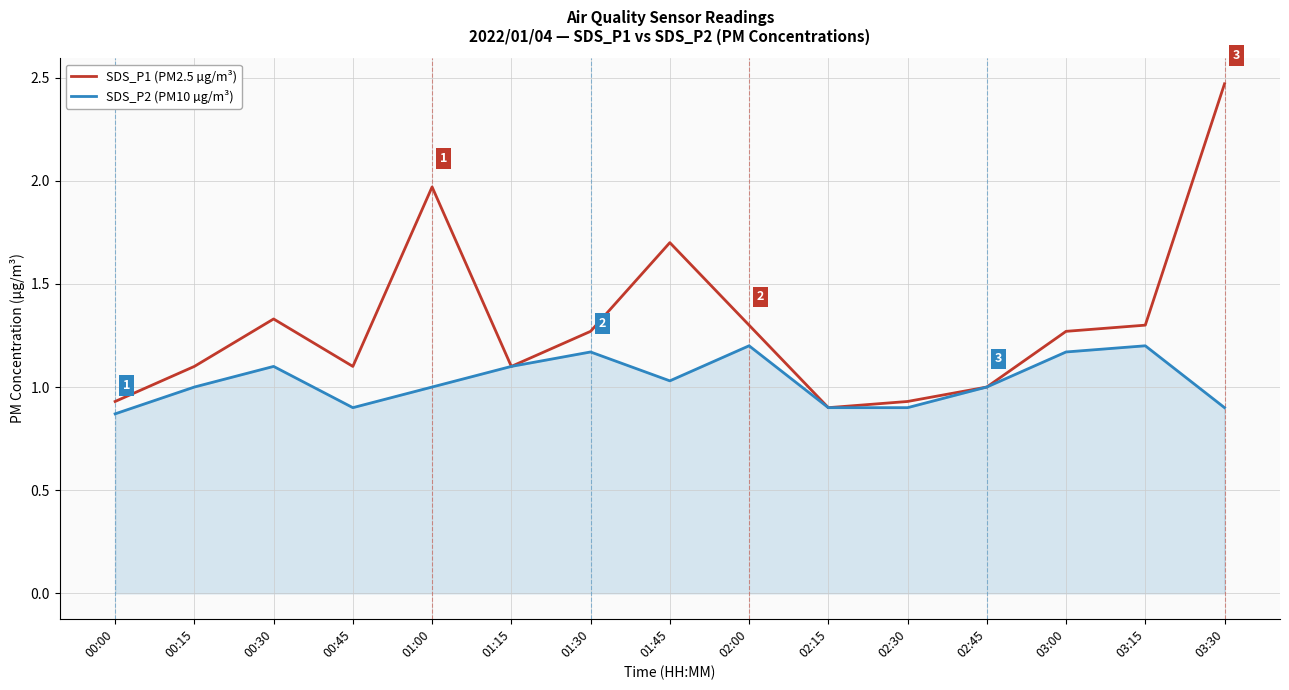

Rank the series by their average value, from highest to lowest.

SDS_P1 (PM2.5 µg/m³), SDS_P2 (PM10 µg/m³)